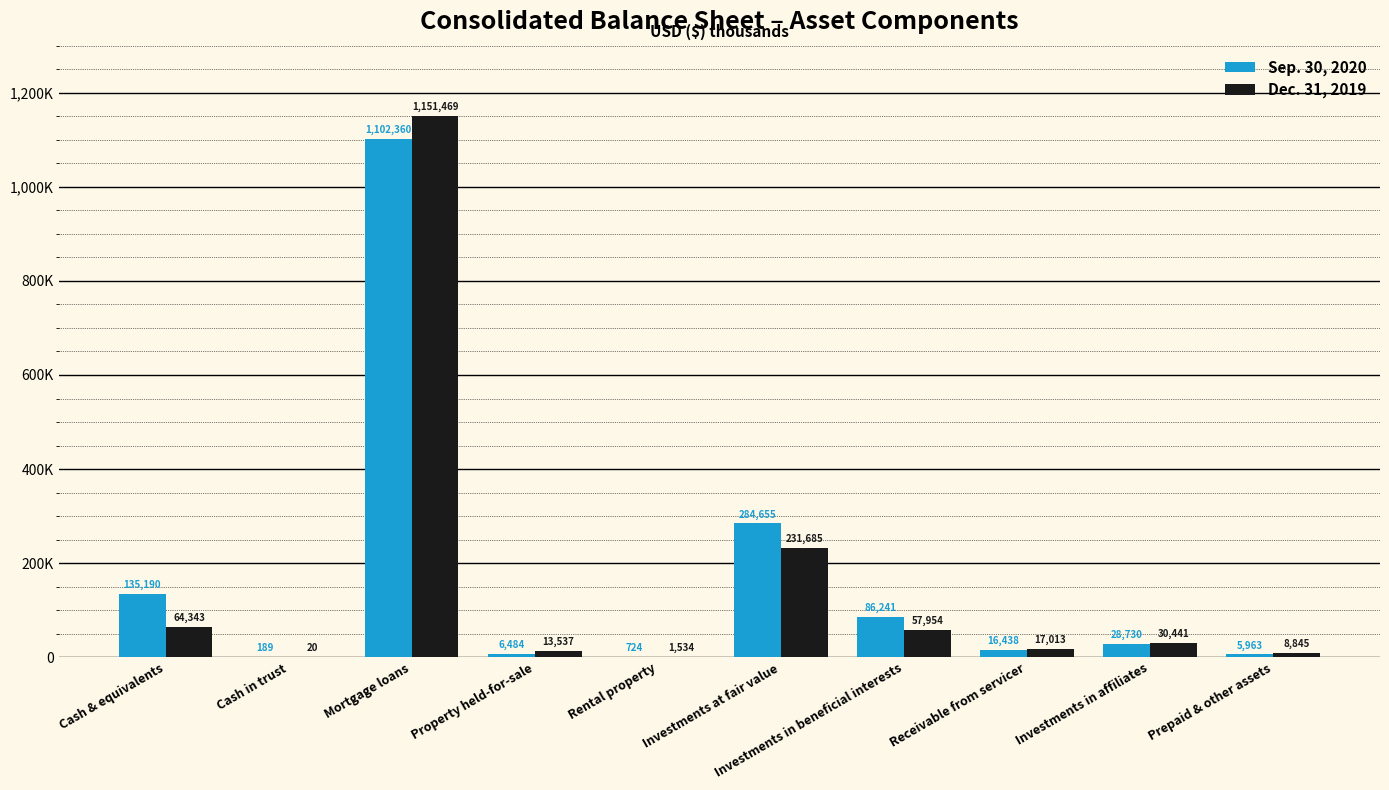

What is the difference between the maximum and second lowest values in the Dec. 31, 2019 series?

1149935